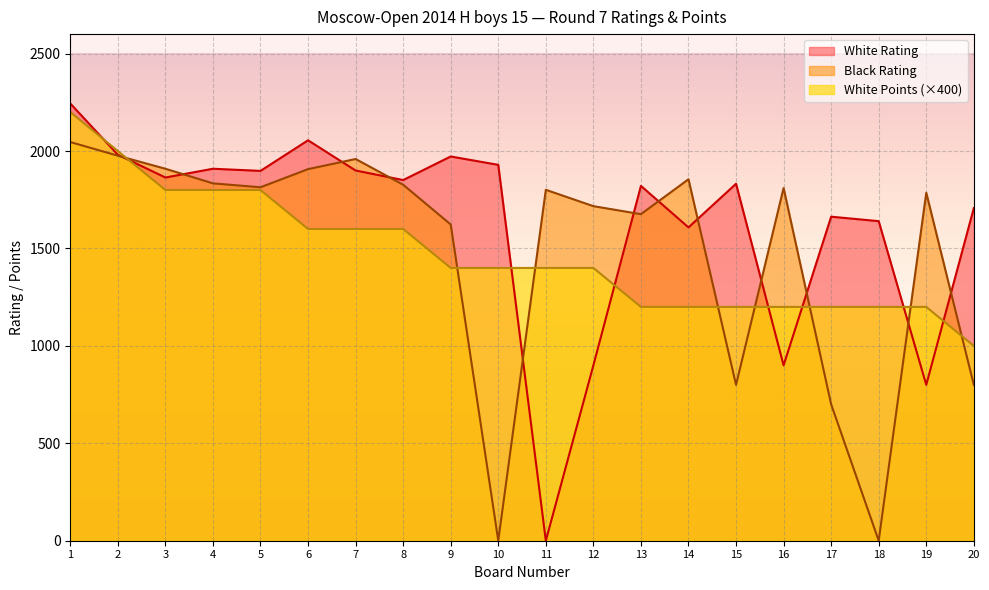

Is it true that White Rating equals 3322 at 9?

False